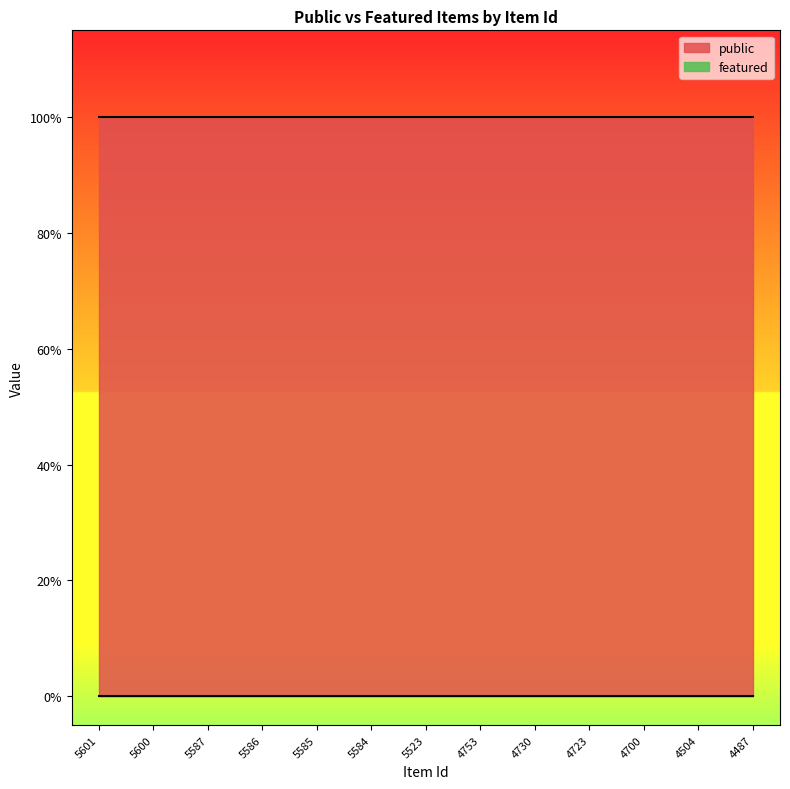

What are all the series names shown in the legend?

public, featured